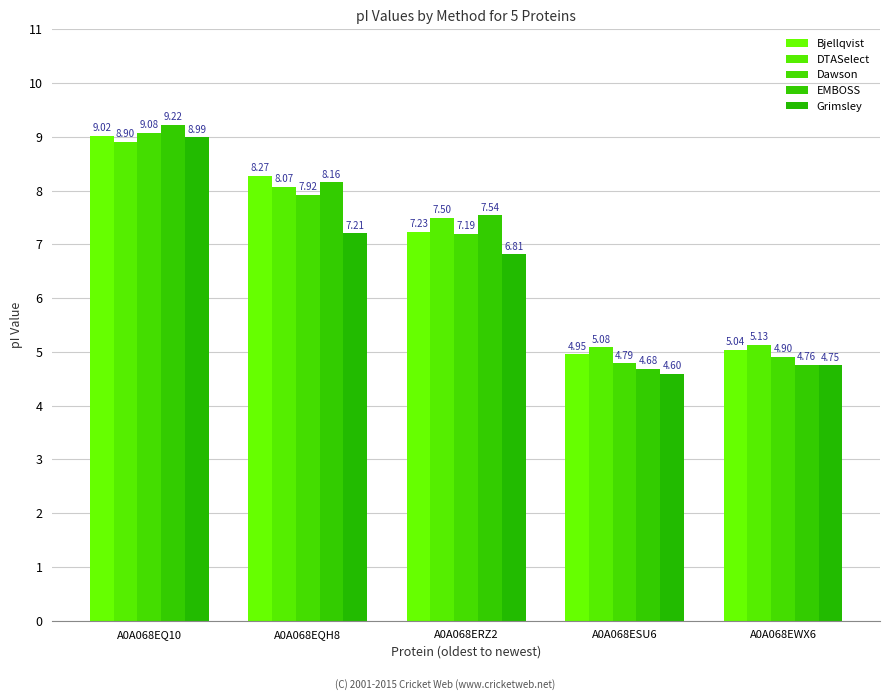

Is the value of EMBOSS at A0A068EQH8 greater than the value of Grimsley at A0A068EWX6?

Yes